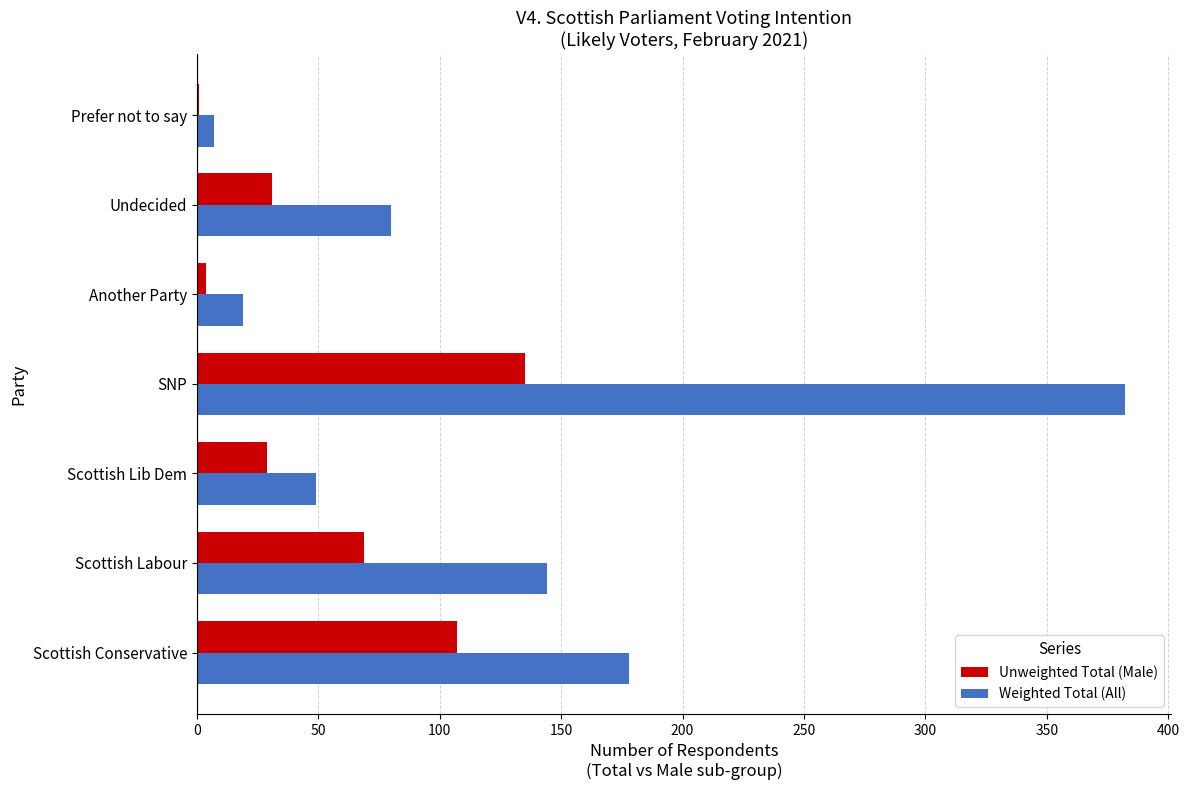

What is the sum of all Weighted Total (All) values?

859